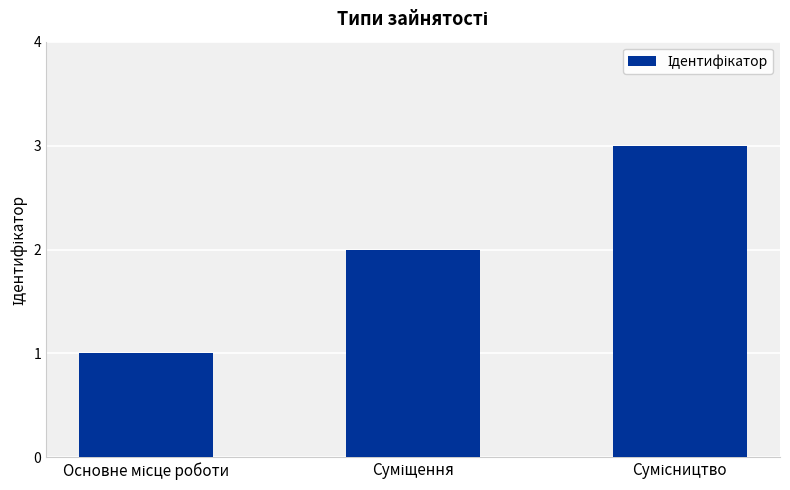

What is the greatest value displayed?

3